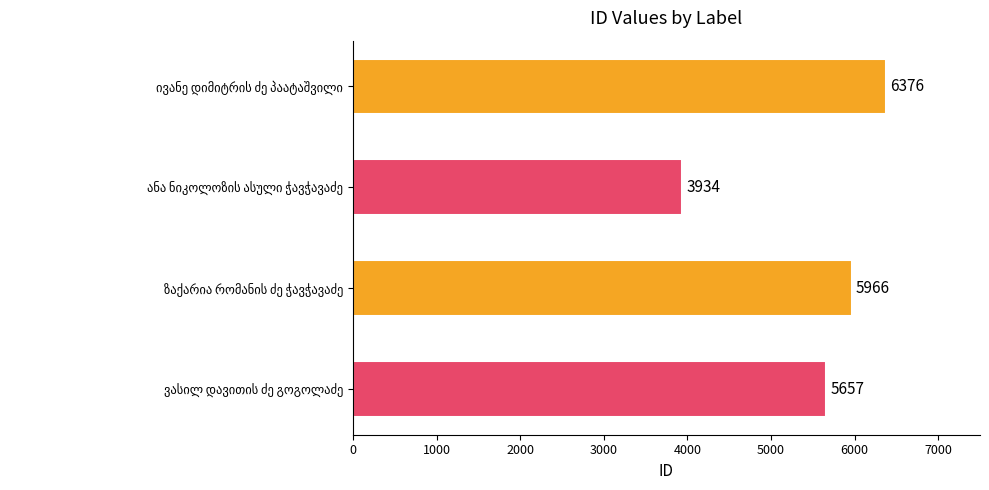

Count the number of categories in the chart.

4